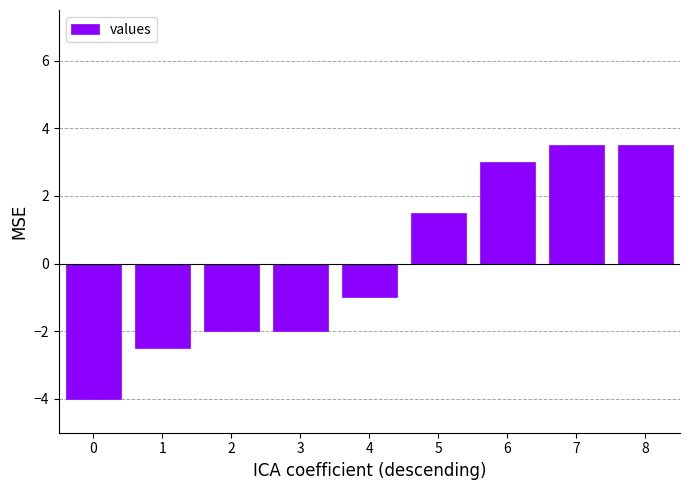

What is the difference between the maximum and minimum values?

7.5